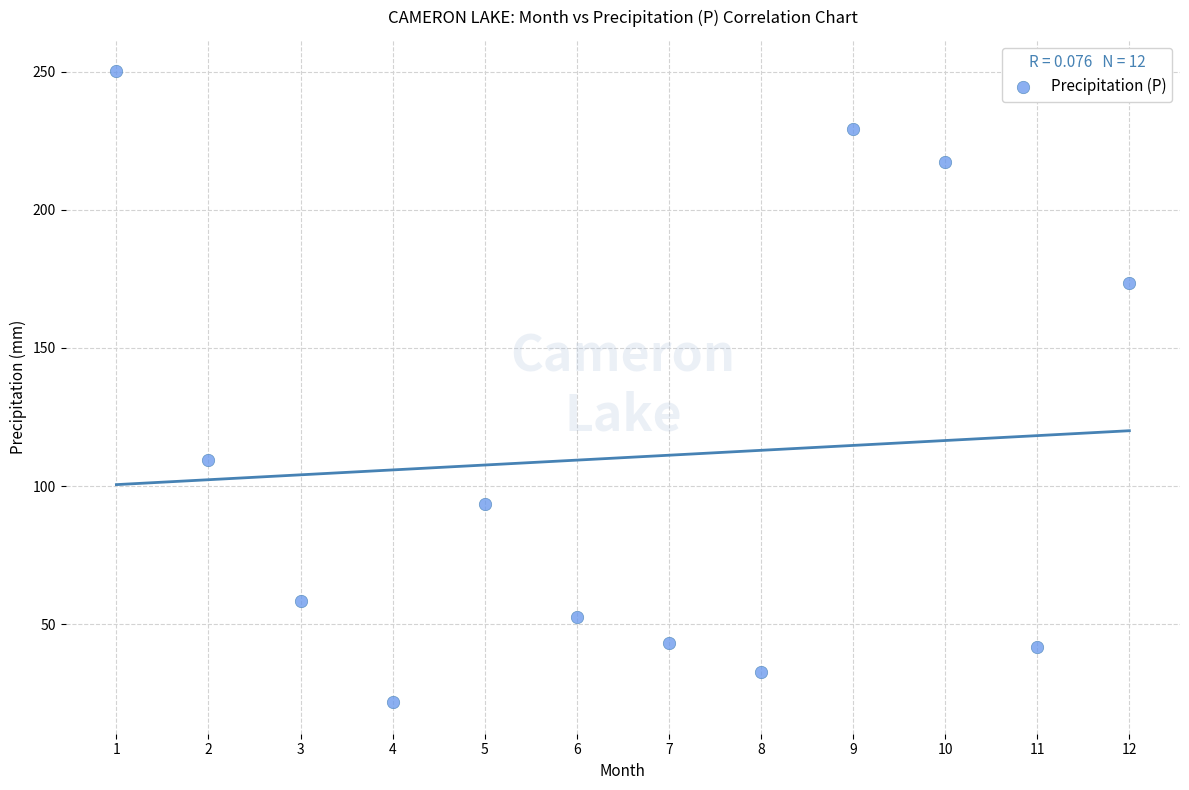

What is the average X value?

6.5